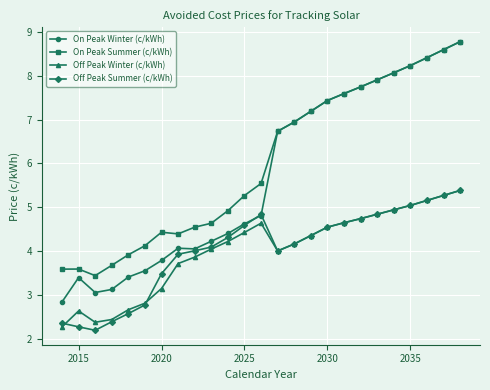

Which series has the widest spread of values?

On Peak Winter (c/kWh)